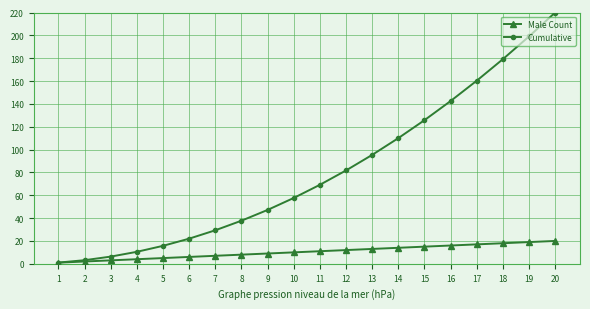

What is the sum of all Cumulative values?

1613.3